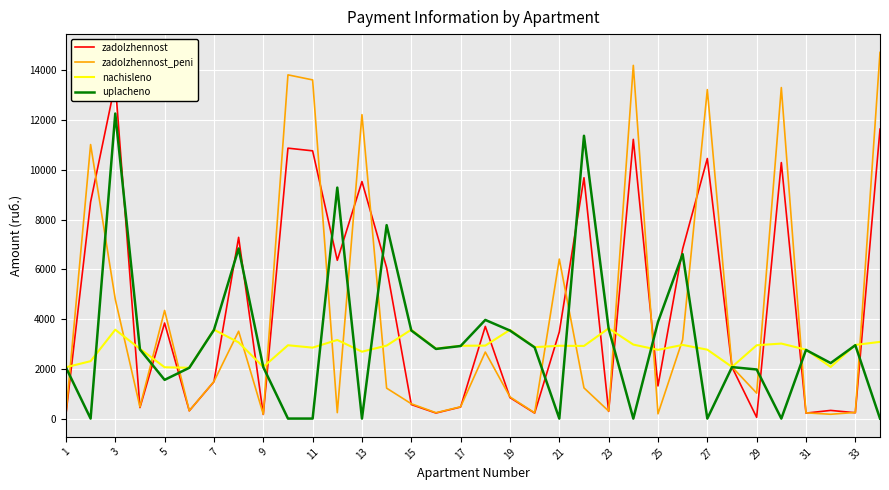

True or false: uplacheno and zadolzhennost_peni intersect in this chart.

True